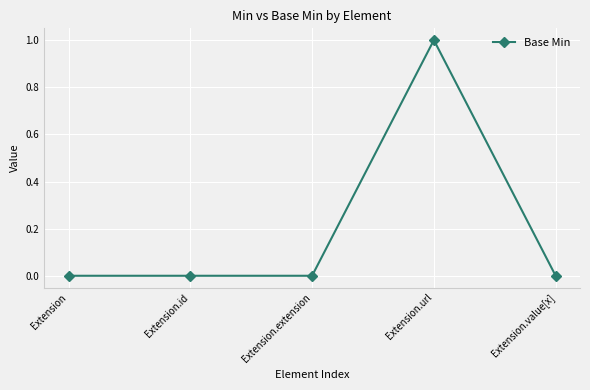

How many lines are shown in the chart?

1